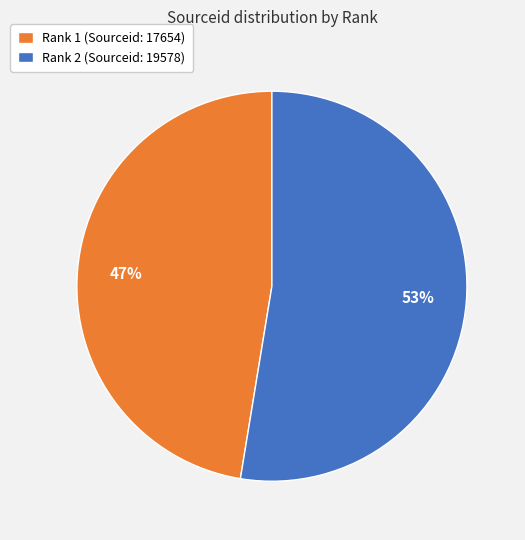

What is the smallest slice in the pie chart?

Rank 1 (Sourceid: 17654)